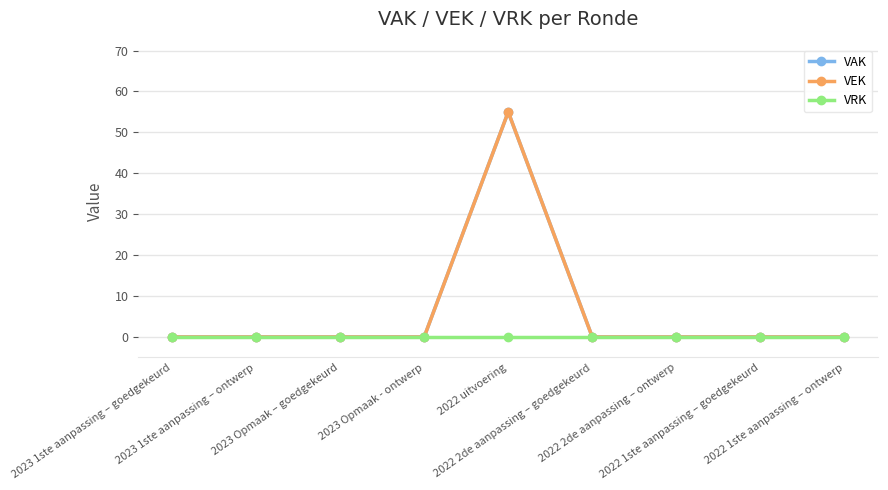

Reading left to right, extract all data points from this chart.

VAK: 0	0	0	0	55	0	0	0	0
VEK: 0	0	0	0	55	0	0	0	0
VRK: 0	0	0	0	0	0	0	0	0